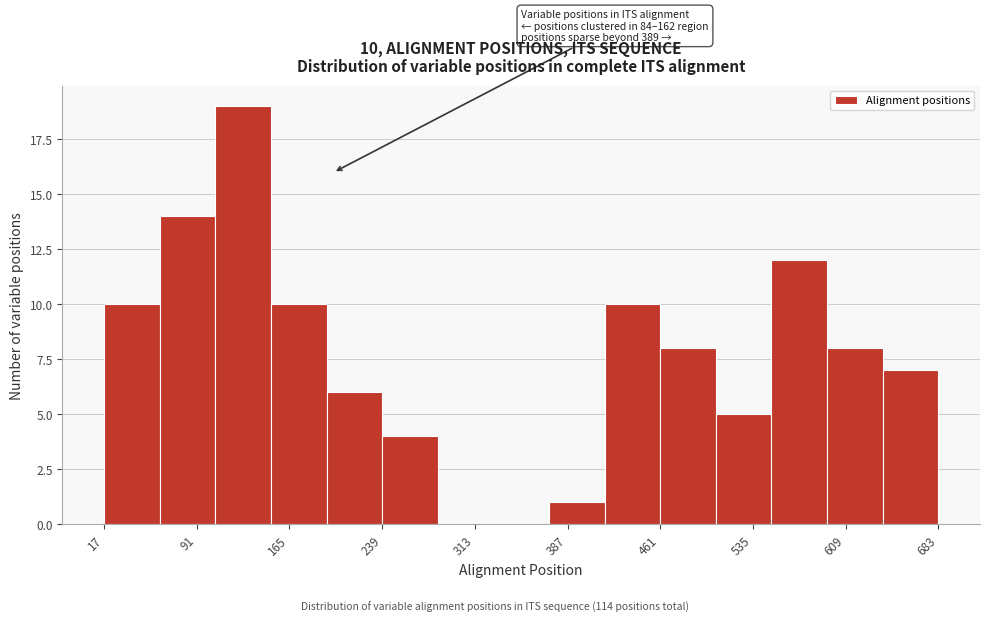

Which range on the x-axis has the tallest bar?

110 to 150